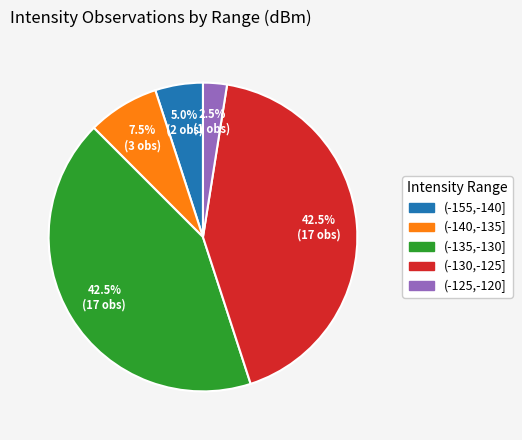

Is there a majority slice in this chart?

No